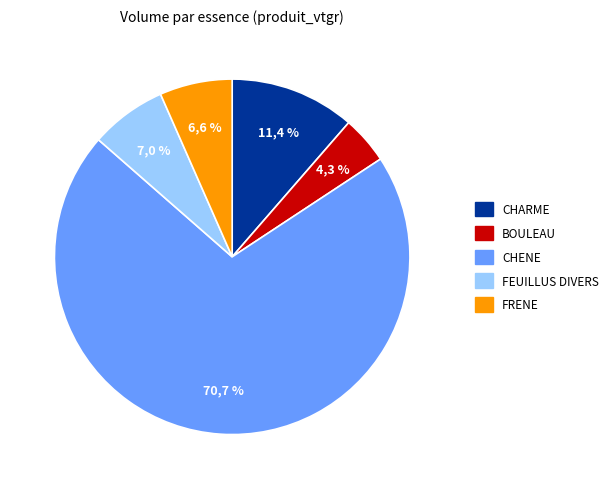

To the nearest percent, what is the difference between the CHENE and FRENE slice percentages?

64%